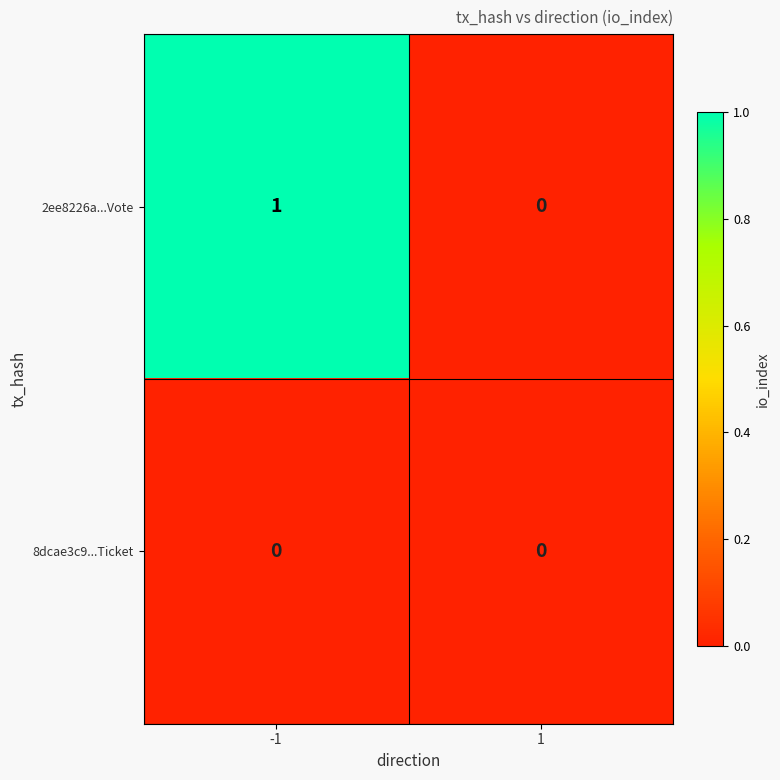

Is the value of 2ee8226a...Vote at -1 greater than the value of 8dcae3c9...Ticket at 1?

Yes